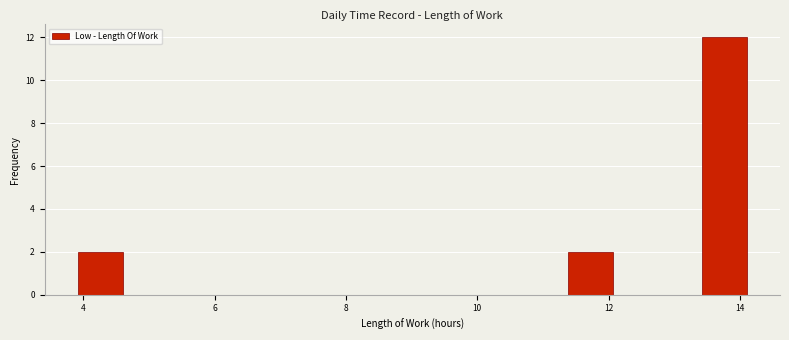

Read against the x-axis, roughly where is the centre of the tallest bar?

13.8